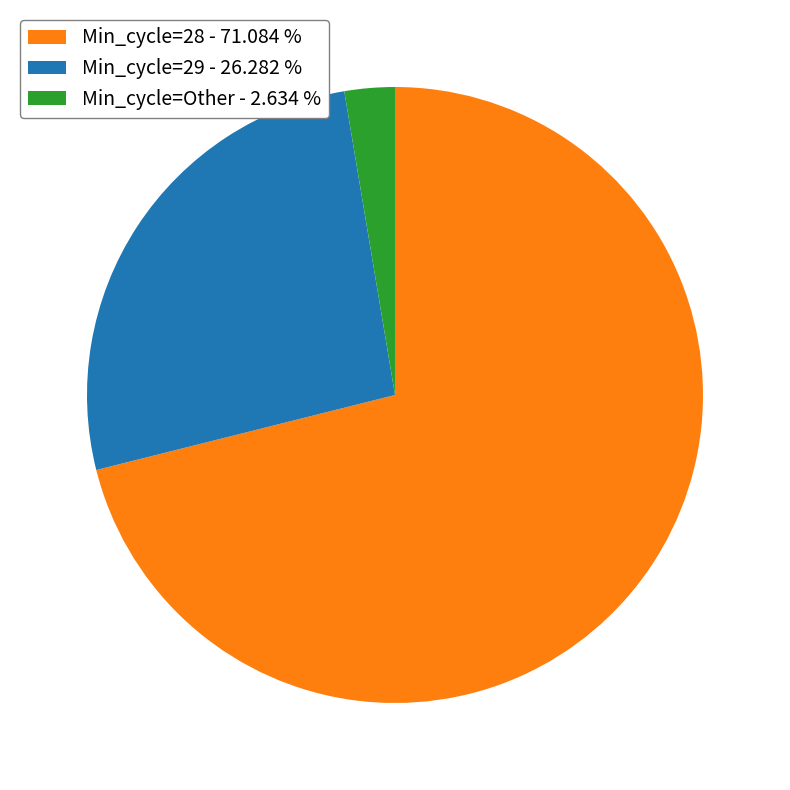

Approximately how many times larger is the value at Min_cycle=28 - 71.084 % compared to Min_cycle=29 - 26.282 %?

2.7